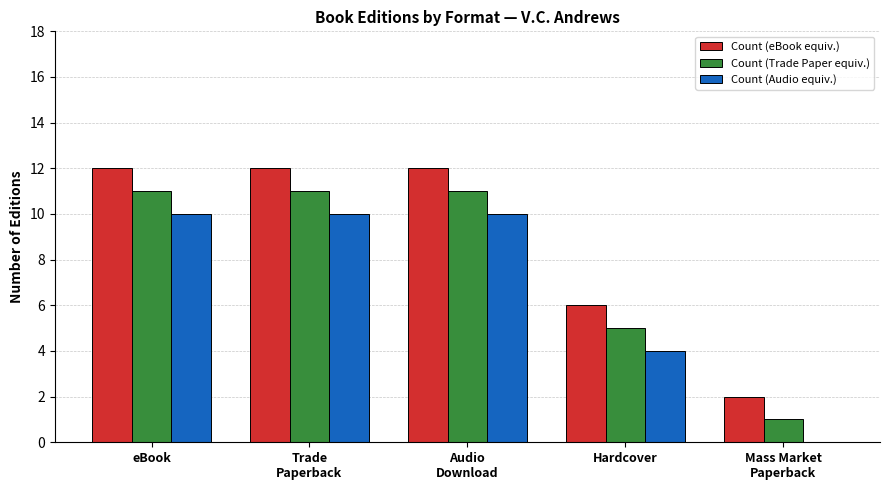

Reading right to left, transcribe all the data shown in this chart.

Count (eBook equiv.): Mass Market
Paperback=2	Hardcover=6	Audio
Download=12	Trade
Paperback=12	eBook=12
Count (Trade Paper equiv.): Mass Market
Paperback=1	Hardcover=5	Audio
Download=11	Trade
Paperback=11	eBook=11
Count (Audio equiv.): Mass Market
Paperback=0	Hardcover=4	Audio
Download=10	Trade
Paperback=10	eBook=10